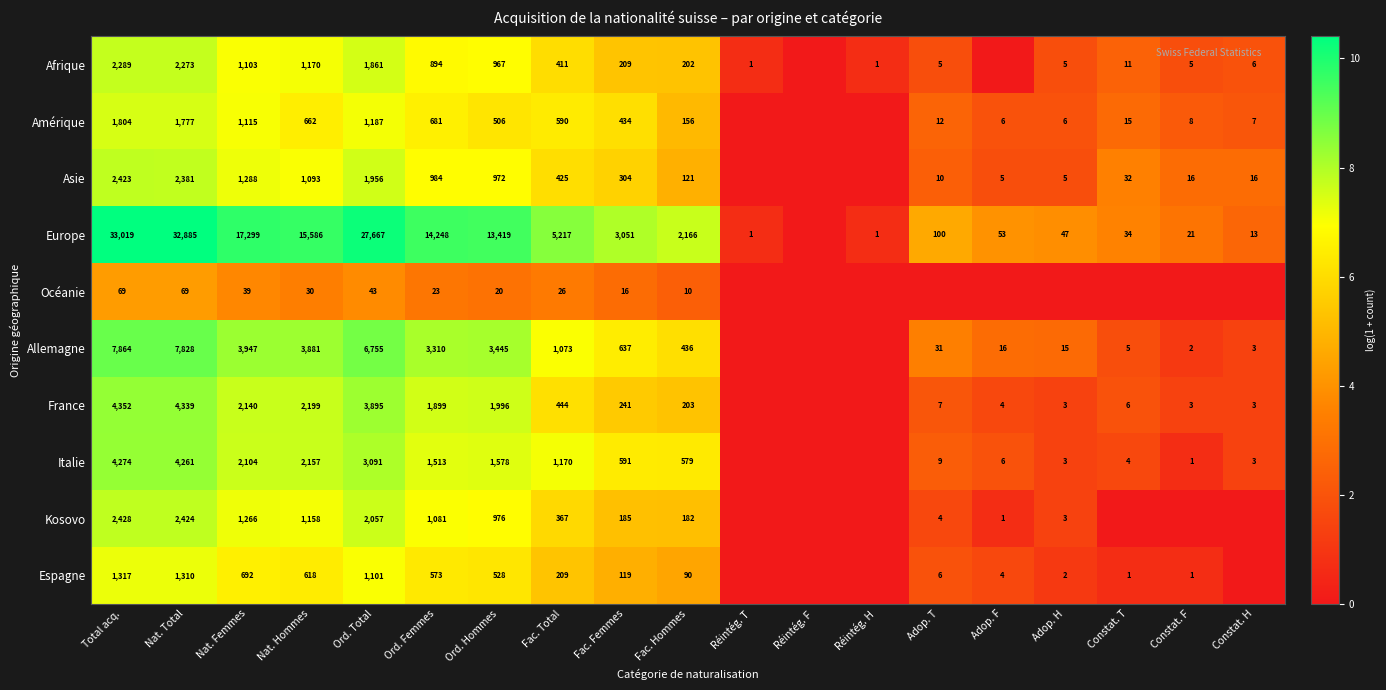

Is it true that Kosovo equals 2428 at Total acq.?

True